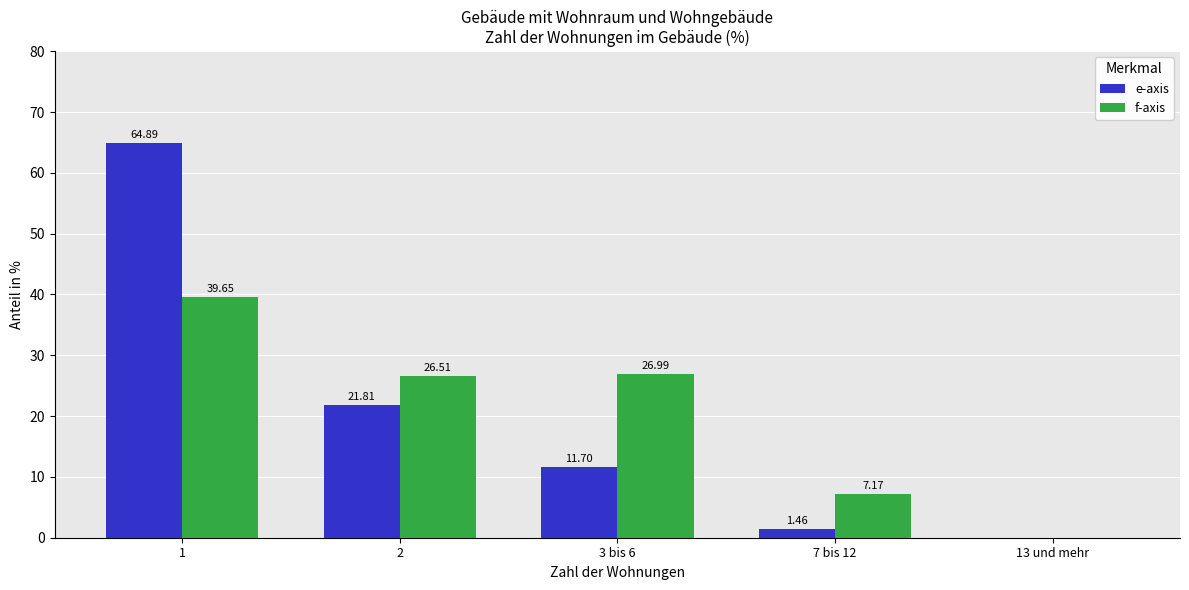

Between 1 and 2, which series saw the biggest shift?

e-axis